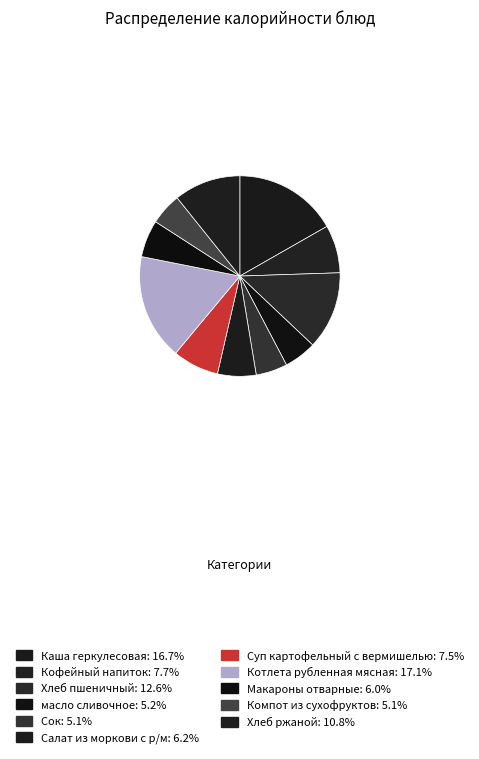

Which has a higher value, Хлеб пшеничный or Кофейный напиток?

Хлеб пшеничный